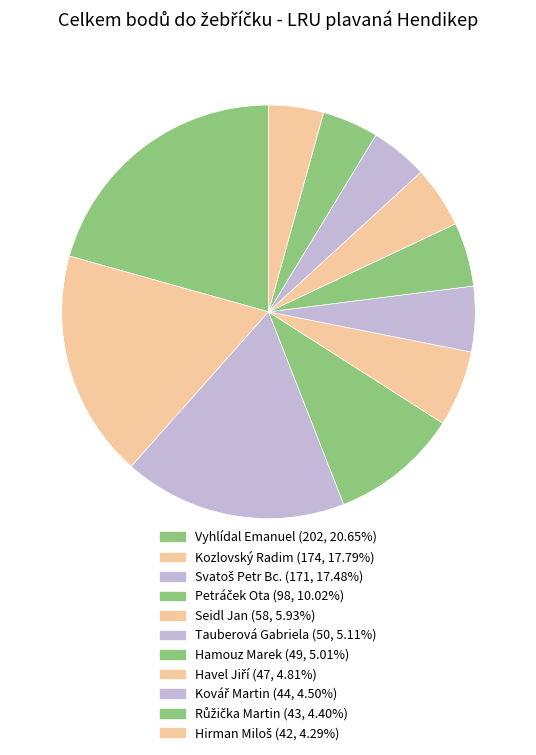

How many slices are in this pie chart?

11